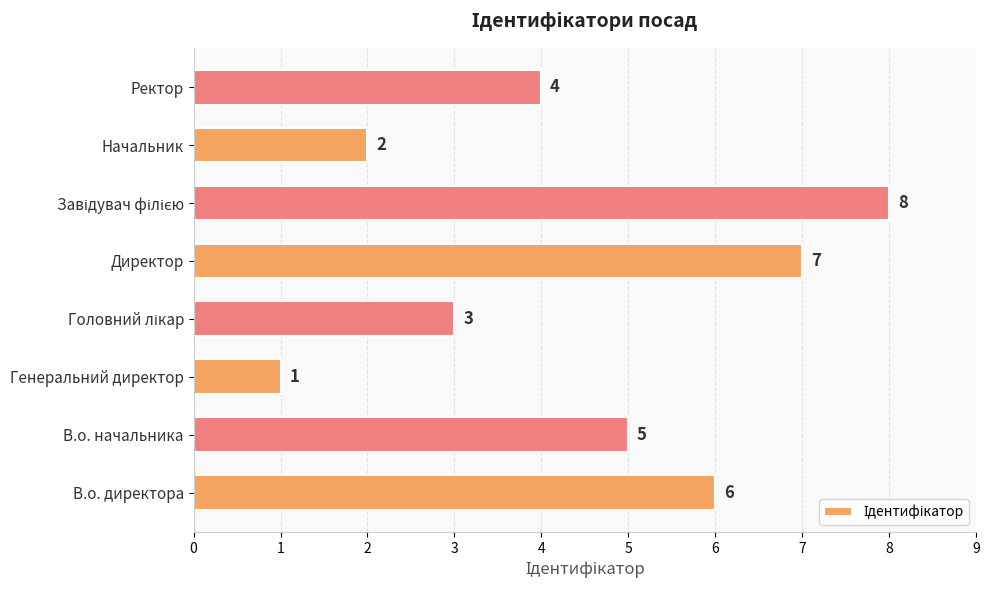

Approximately how many times larger is the value at В.о. директора compared to Генеральний директор?

6.0